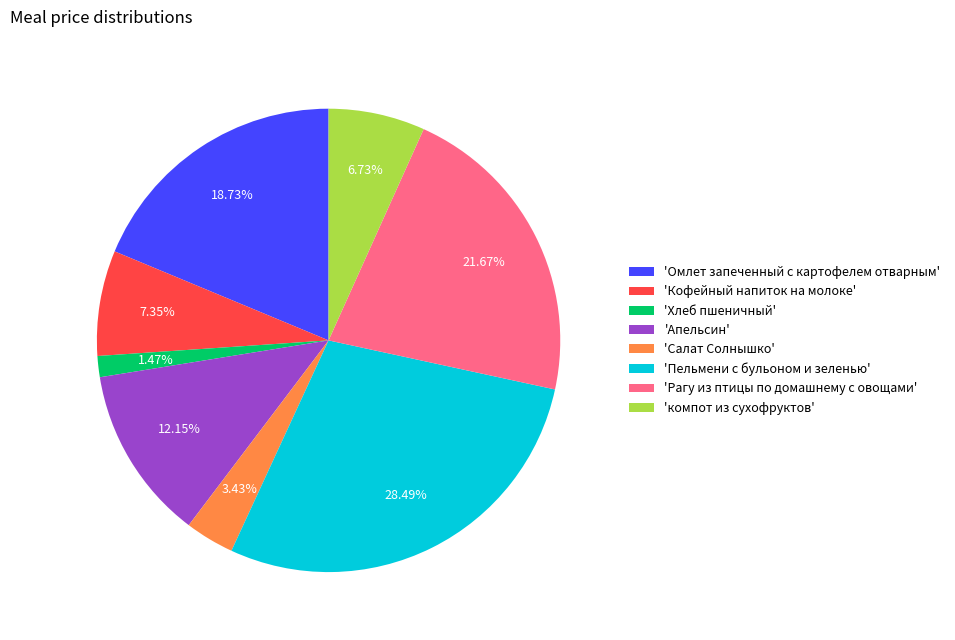

Is there any slice that represents more than half of the pie?

No